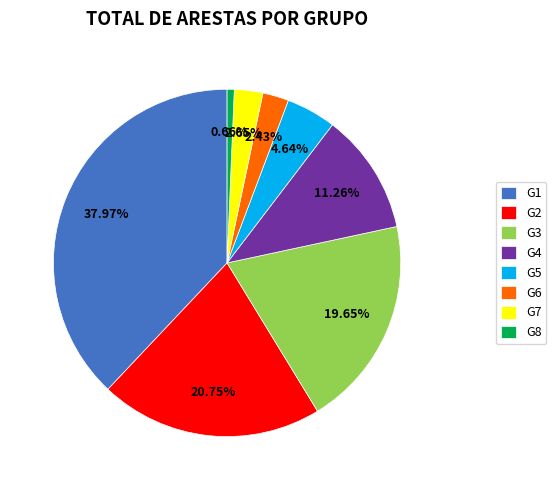

What is the smallest slice in the pie chart?

G8